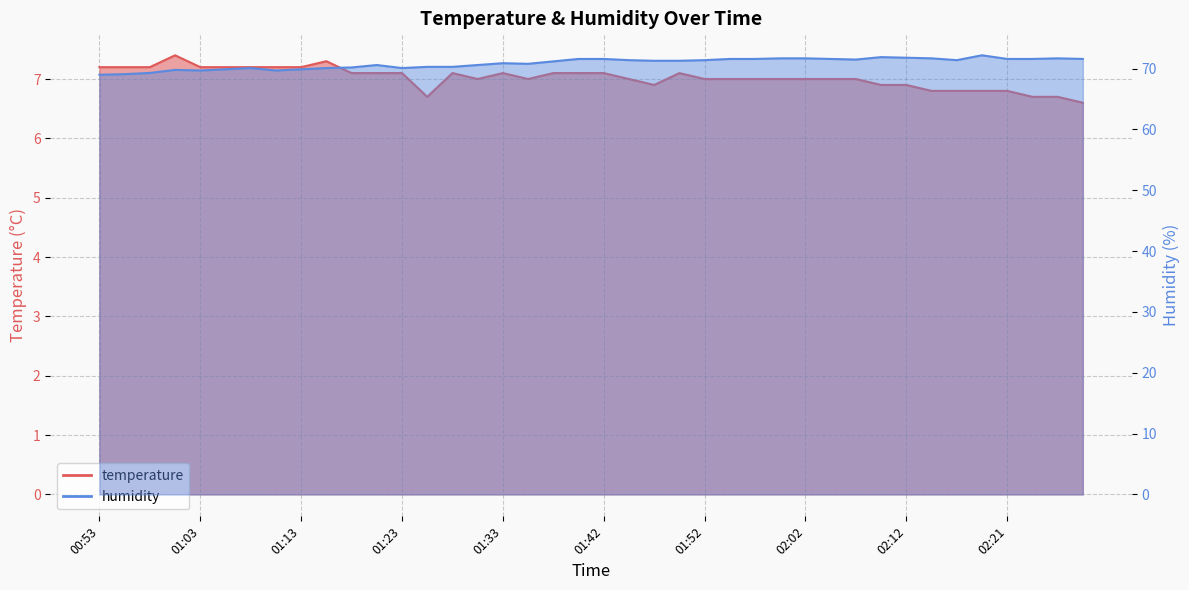

True or false: temperature and humidity intersect in this chart.

False